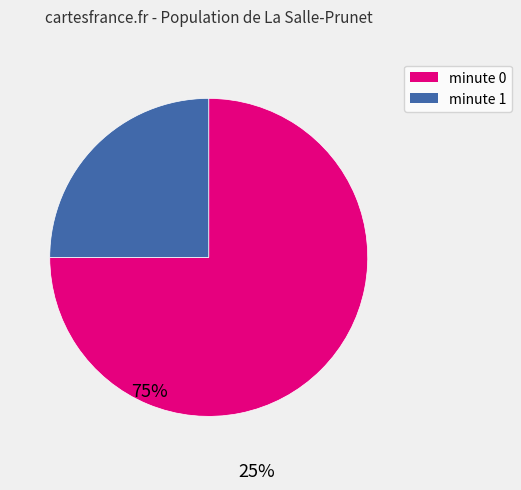

How many slices are in this pie chart?

2